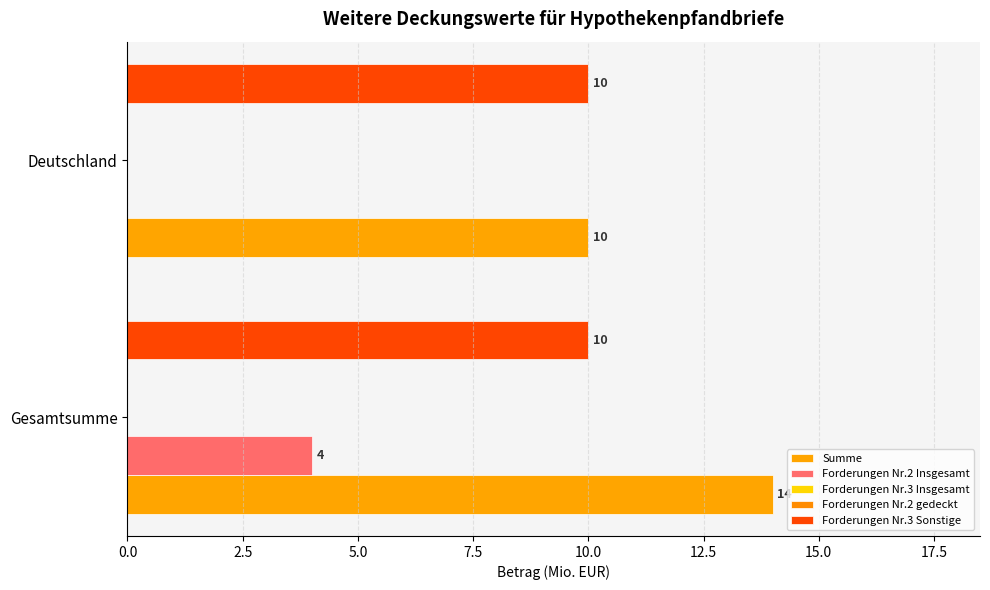

True or false: Forderungen Nr.2 gedeckt has a value of 0.1 at 2.5.

False